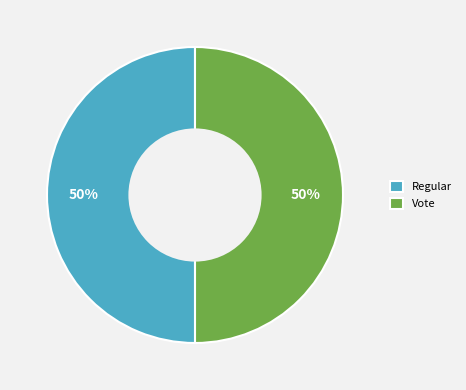

The Regular slice represents 50% of the pie. True or false?

True